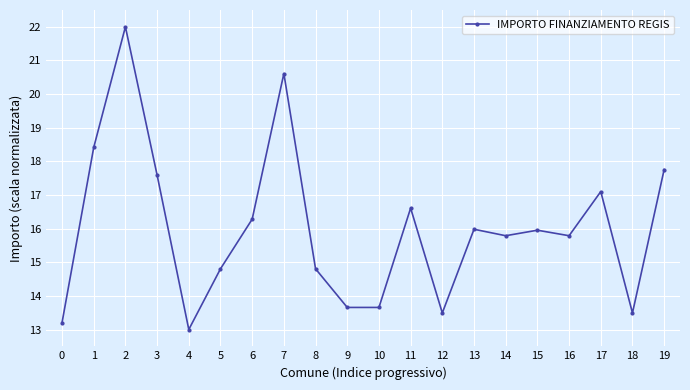

What is the difference between the values at 9 and 17?

3.4